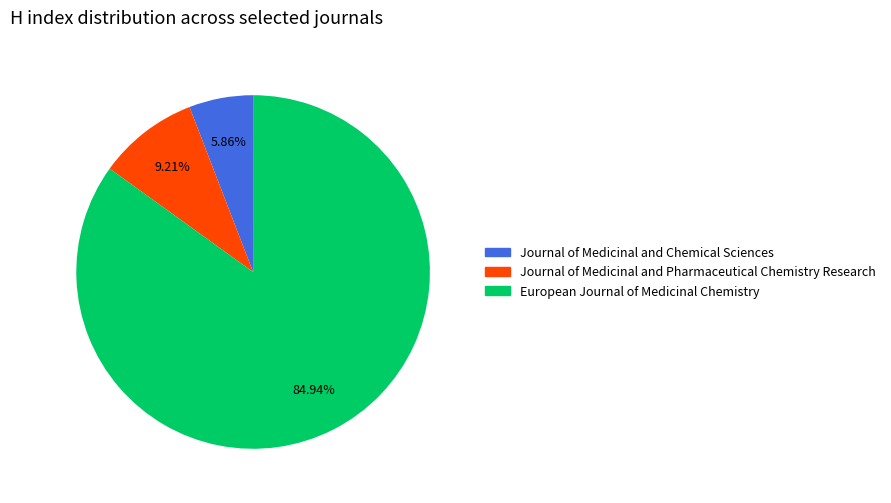

What is the majority slice?

European Journal of Medicinal Chemistry